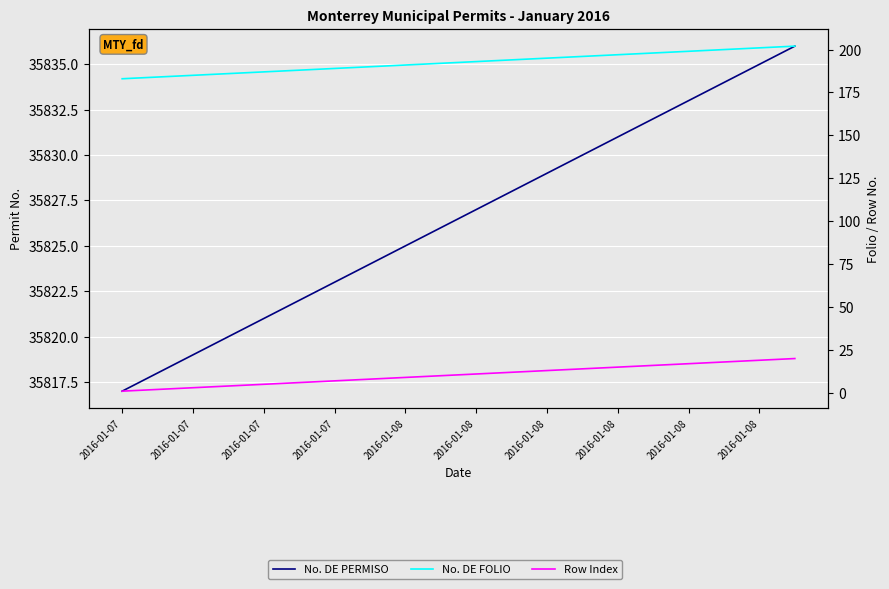

What is the difference between the highest and lowest values at 17?

35816